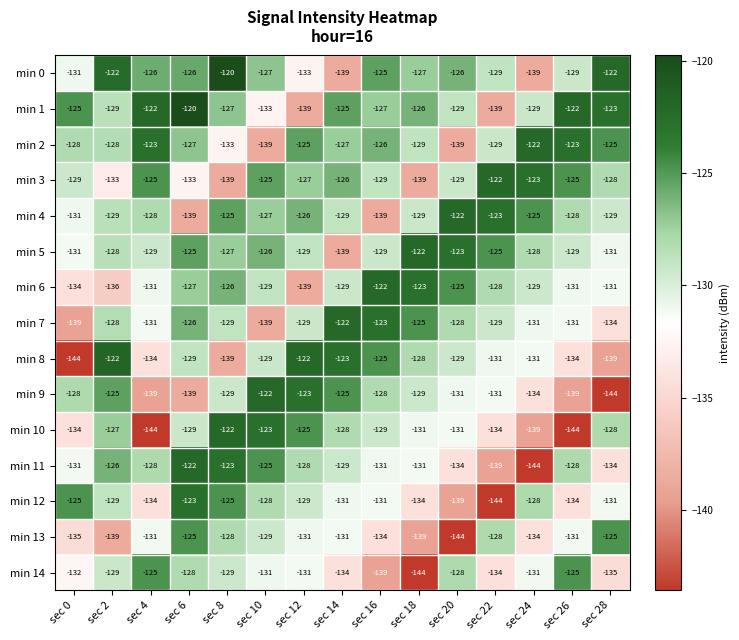

How many data points does each series have?

15